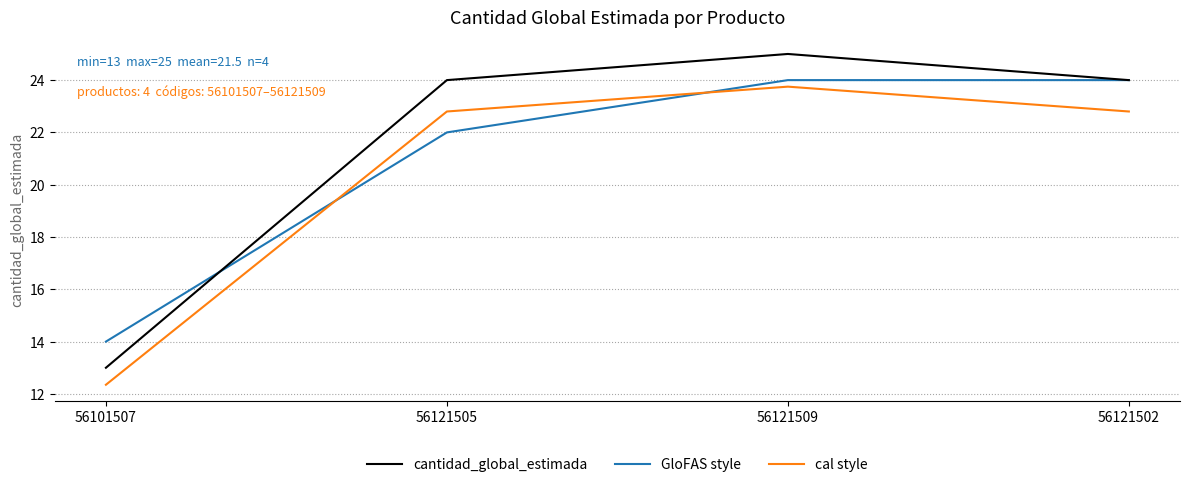

Between 56101507 and 56121509, which series saw the biggest shift?

cantidad_global_estimada